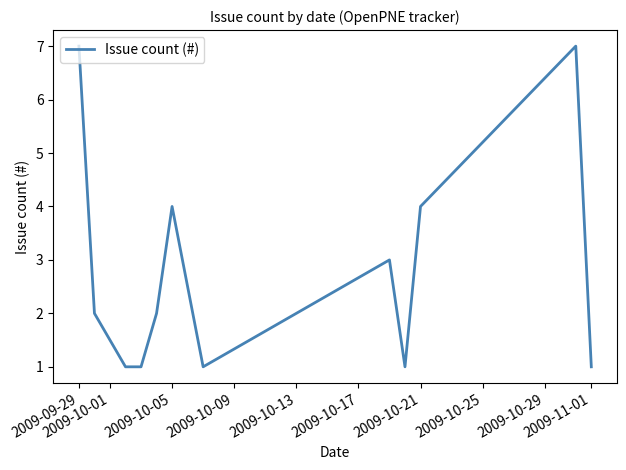

What is the difference between the maximum and minimum values?

6